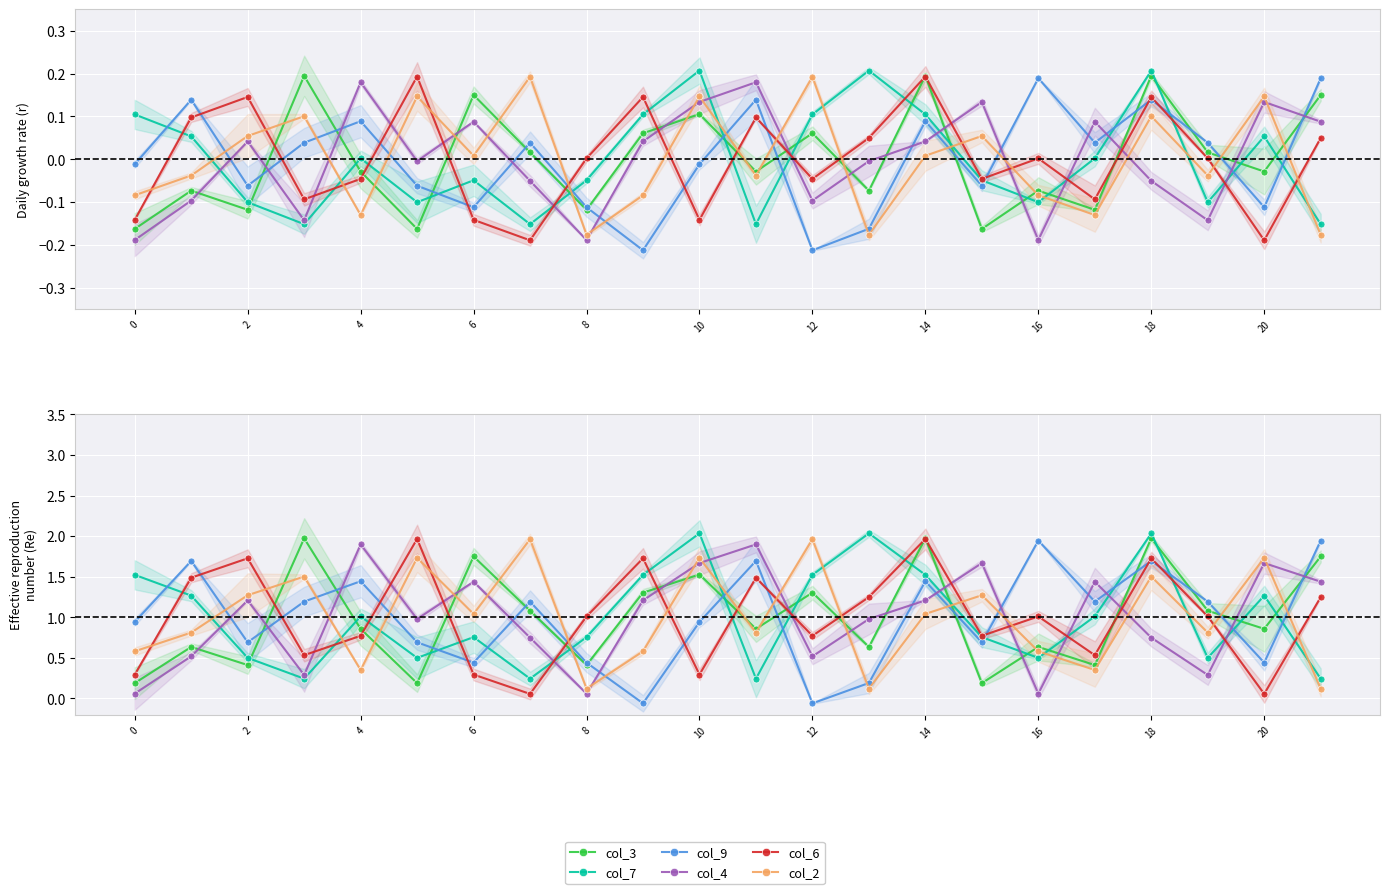

Rank the series by their maximum value, from lowest to highest.

col_4, col_9, col_2, col_6, col_3, col_7